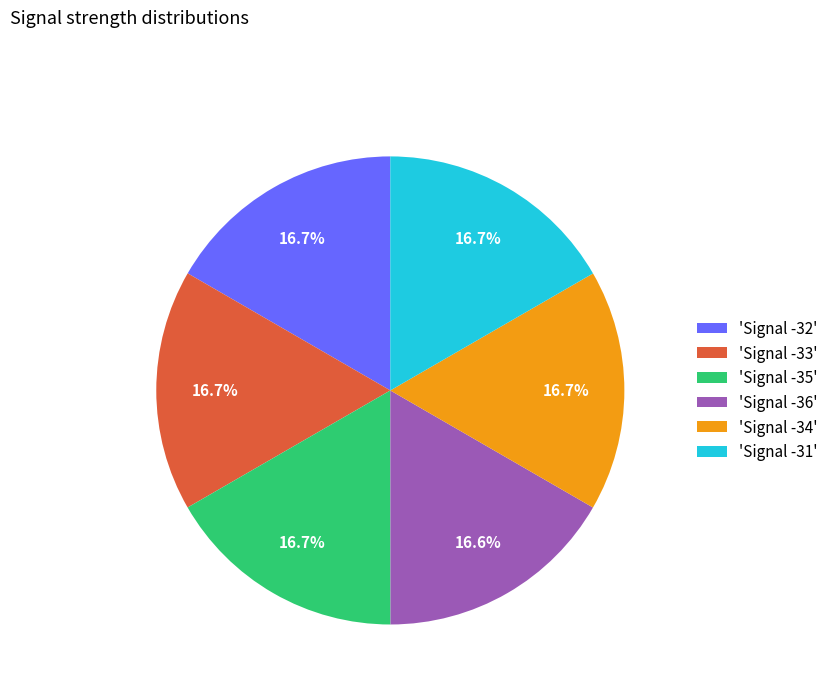

What is the ratio of the value at 'Signal -34' to the value at 'Signal -31'?

1.0